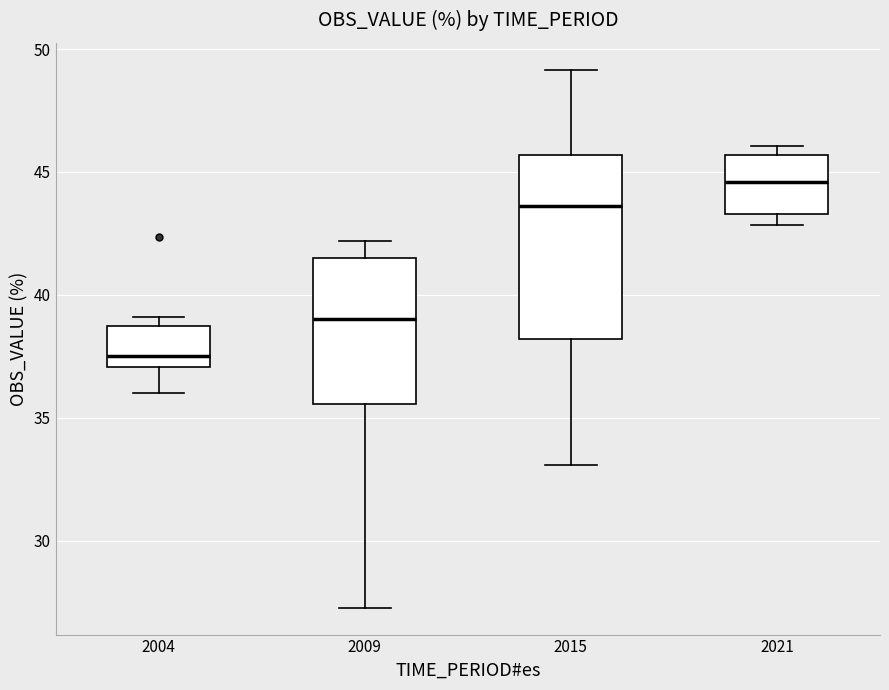

Reading left to right, transcribe this box plot: for each box, give where its median line is, the range the box spans, and where its two whiskers end, as read against the y-axis. The values are not printed on the chart, so give them approximately, as read against the axis.

2004: median 37.5, box 37.0 to 38.5, whiskers 36.0 to 39.0
2009: median 39.0, box 35.5 to 41.5, whiskers 27.5 to 42.0
2015: median 43.5, box 38.0 to 45.5, whiskers 33.0 to 49.0
2021: median 44.5, box 43.5 to 45.5, whiskers 43.0 to 46.0